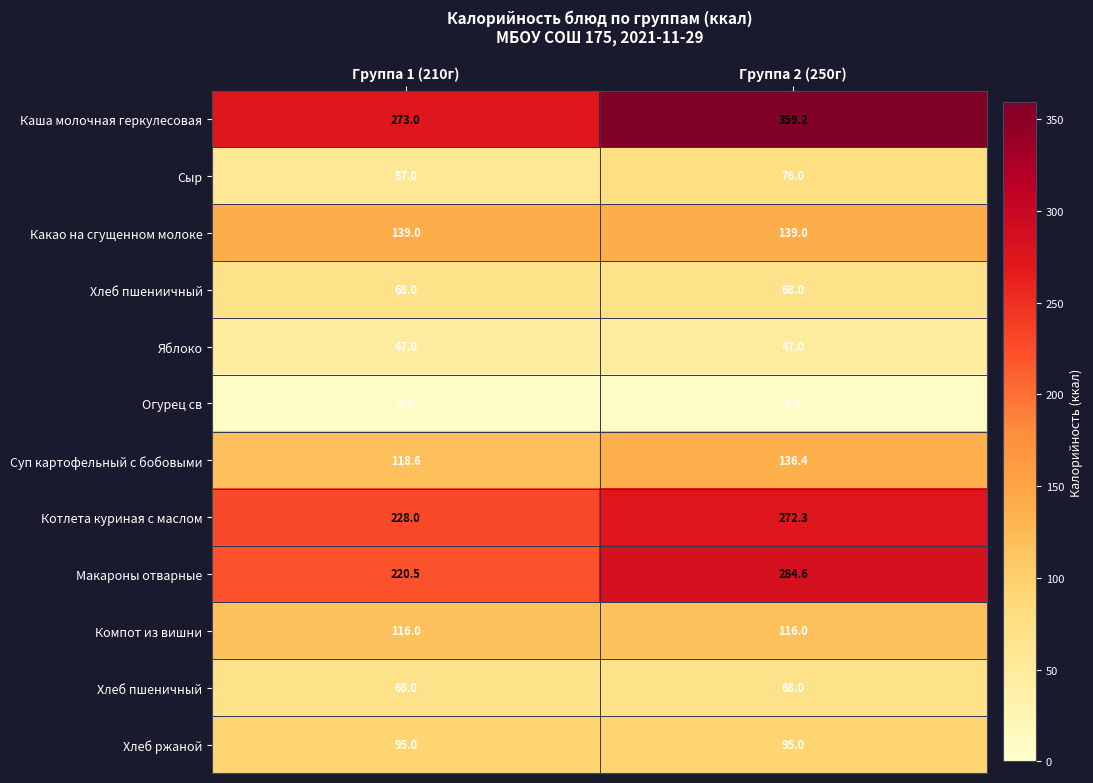

What is the maximum value shown in the chart?

359.2